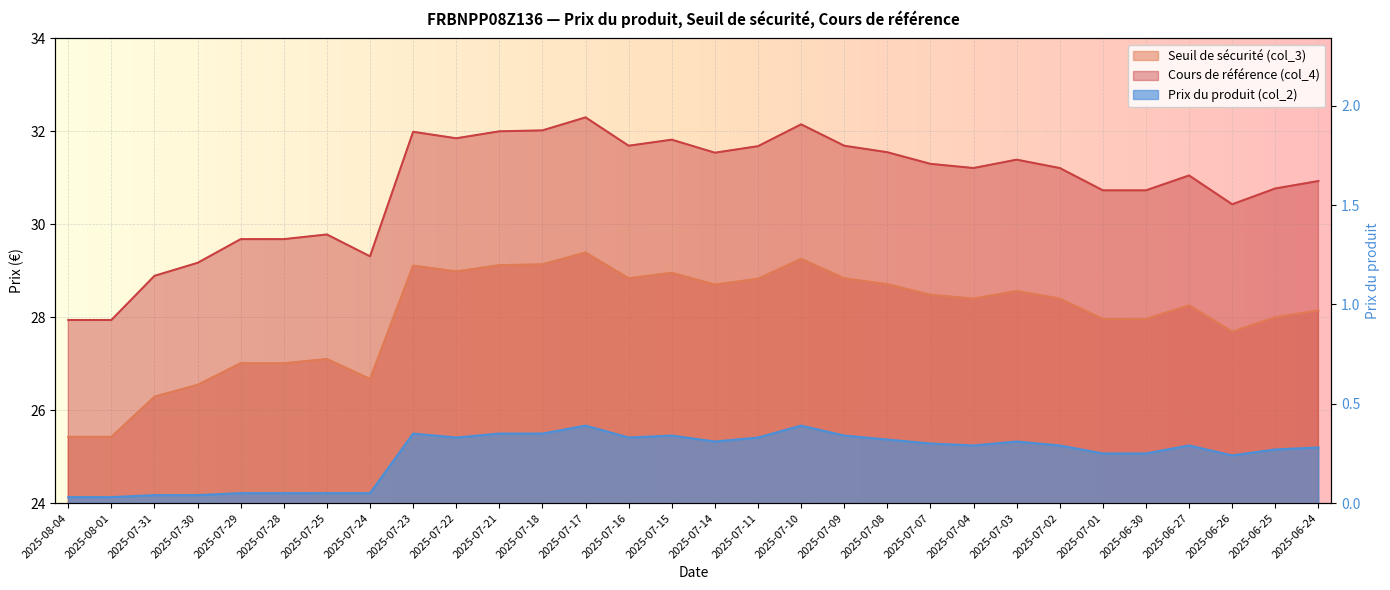

Which has a higher value, 2025-06-26 or 2025-07-24?

2025-06-26